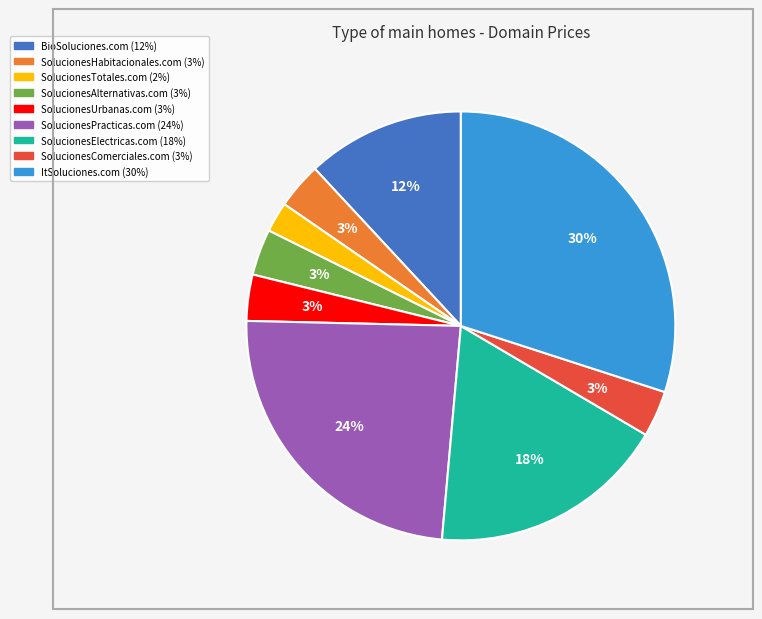

How many slices are in this pie chart?

9